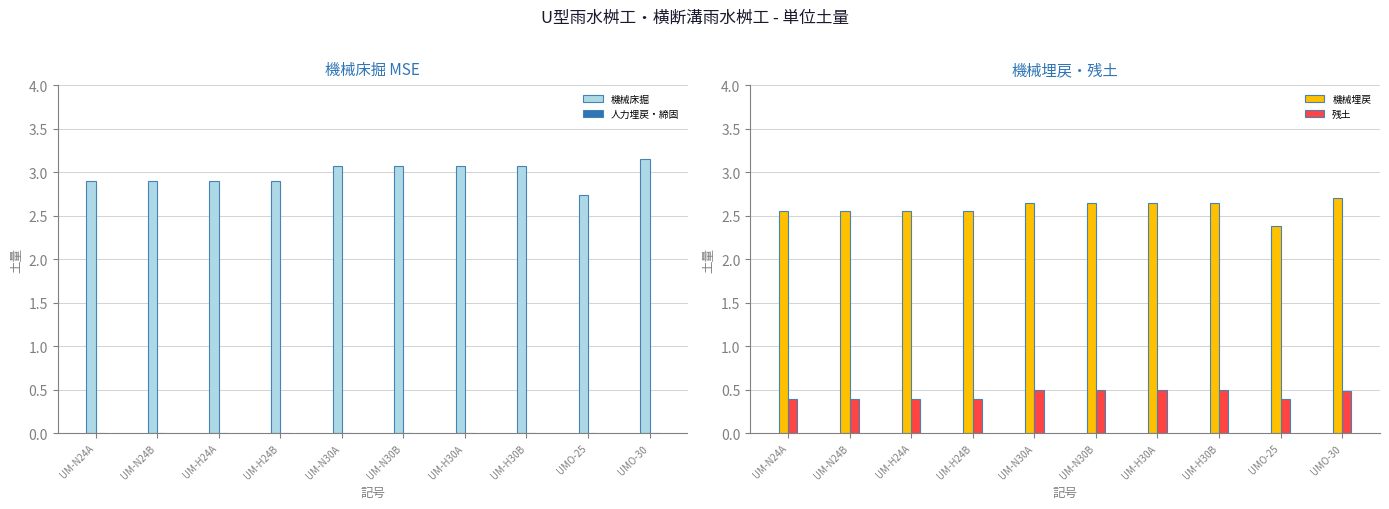

Where is 人力埋戻・締固 nearest to the value 0?

UM-N24A